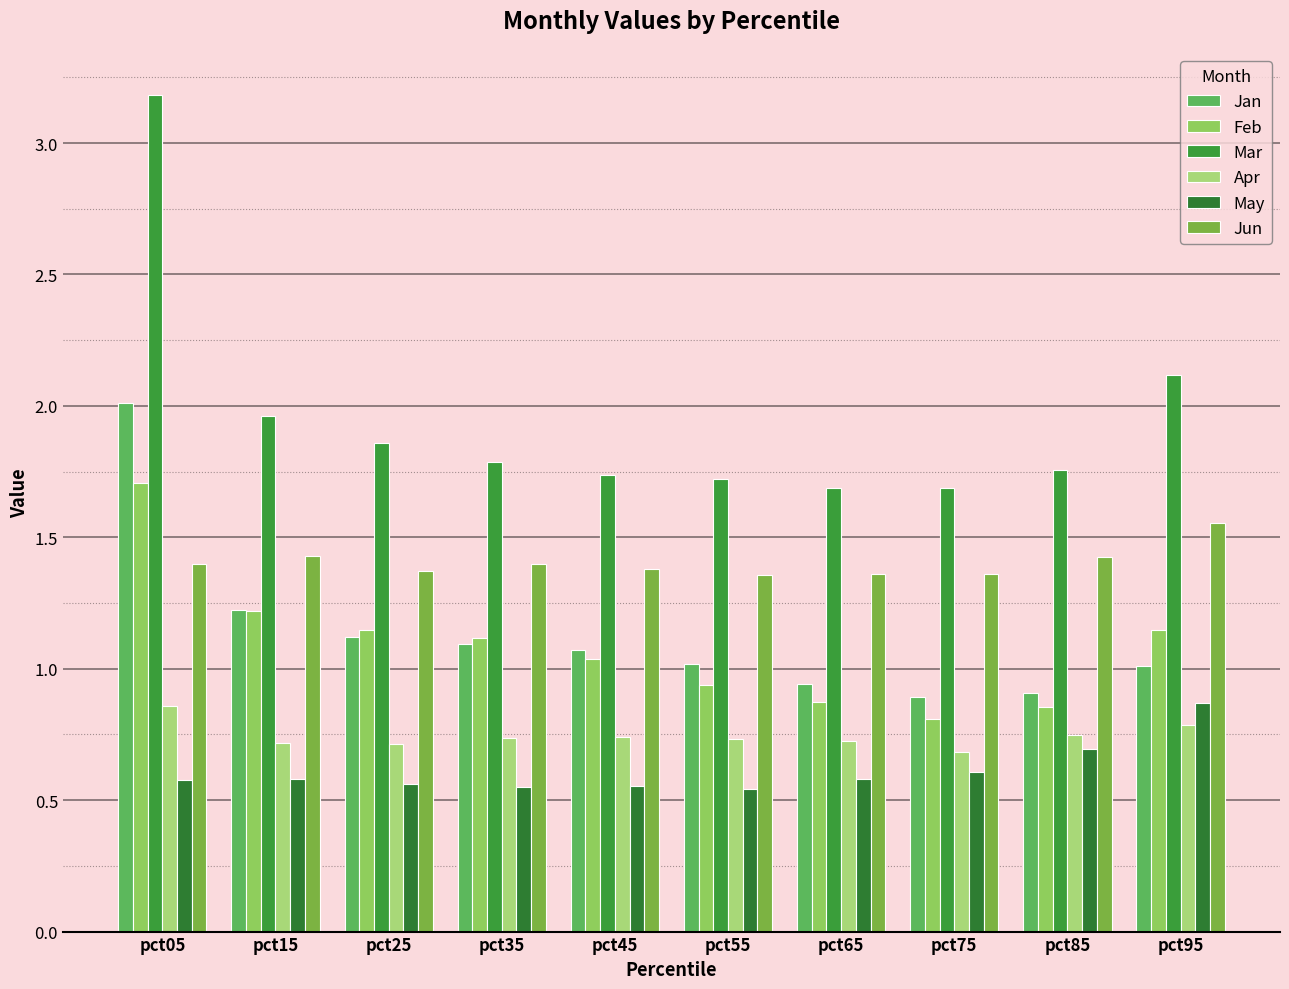

What is the difference between the maximum and minimum values in the May series?

0.3